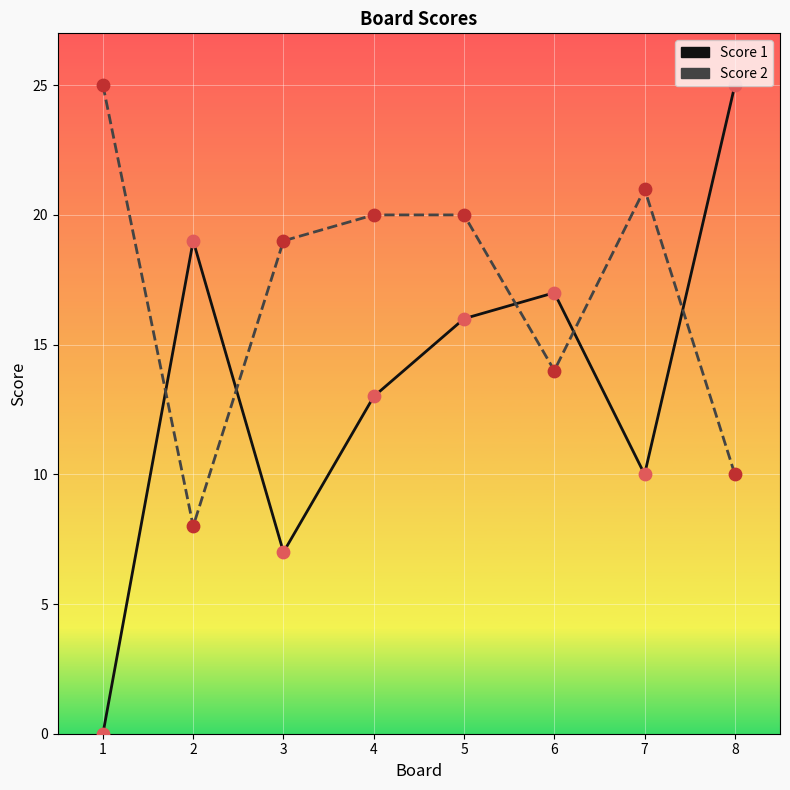

Is the value of Score 2 at 6 greater than the value of Score 1 at 4?

Yes